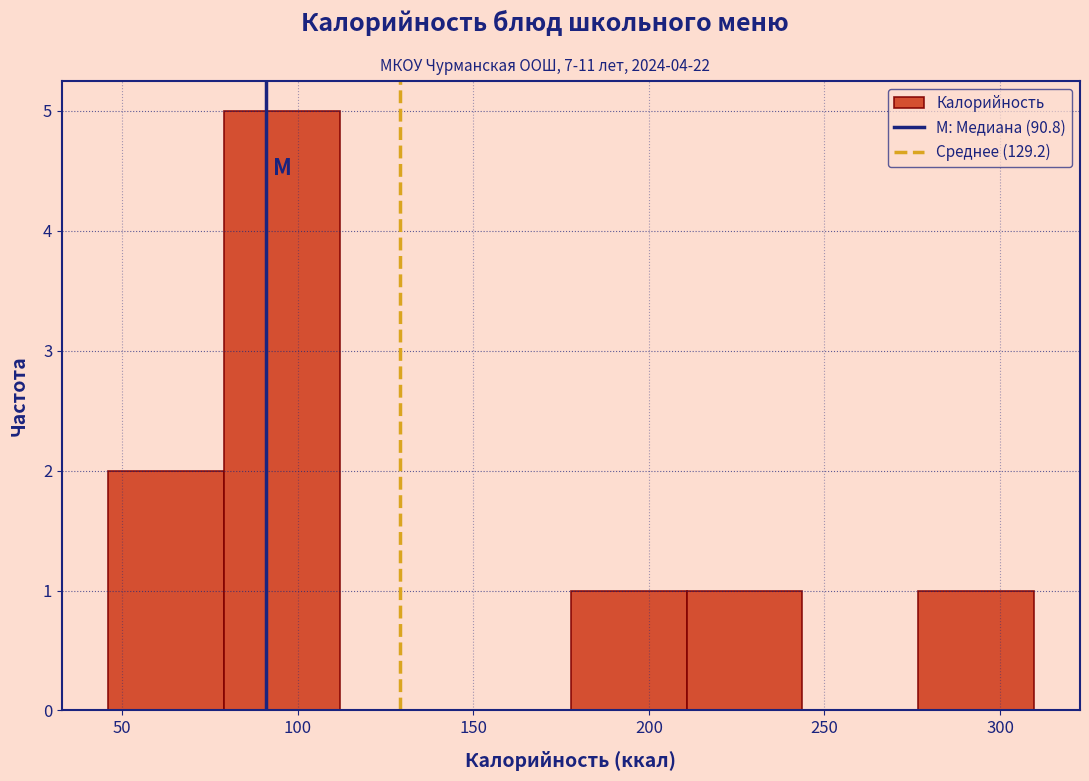

Reading left to right, transcribe this chart: for each bar, give the range it covers on the x-axis and its height. Neither the bar edges nor the heights are printed on the chart, so give them approximately, as read against the axes.

45 to 80: 2
80 to 110: 5
110 to 145: 0
145 to 180: 0
180 to 210: 1
210 to 245: 1
245 to 275: 0
275 to 310: 1